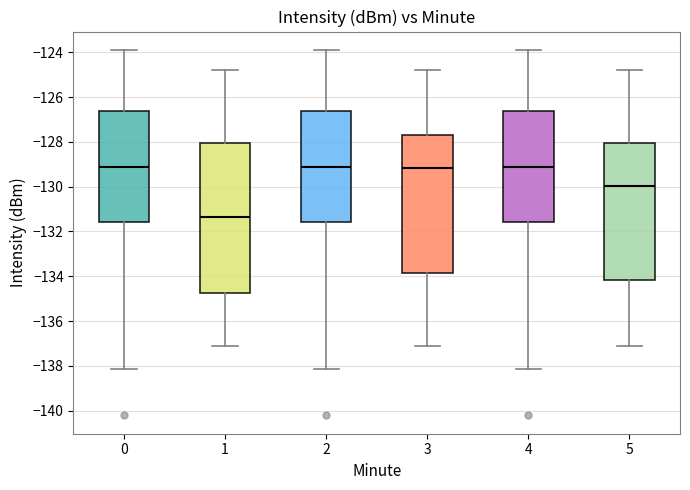

Reading left to right, transcribe this box plot: for each box, give where its median line is, the range the box spans, and where its two whiskers end, as read against the y-axis. The values are not printed on the chart, so give them approximately, as read against the axis.

0: median -129.2, box -131.6 to -126.6, whiskers -138.2 to -123.8
1: median -131.4, box -134.8 to -128.0, whiskers -137.2 to -124.8
2: median -129.2, box -131.6 to -126.6, whiskers -138.2 to -123.8
3: median -129.2, box -133.8 to -127.8, whiskers -137.2 to -124.8
4: median -129.2, box -131.6 to -126.6, whiskers -138.2 to -123.8
5: median -130.0, box -134.2 to -128.0, whiskers -137.2 to -124.8